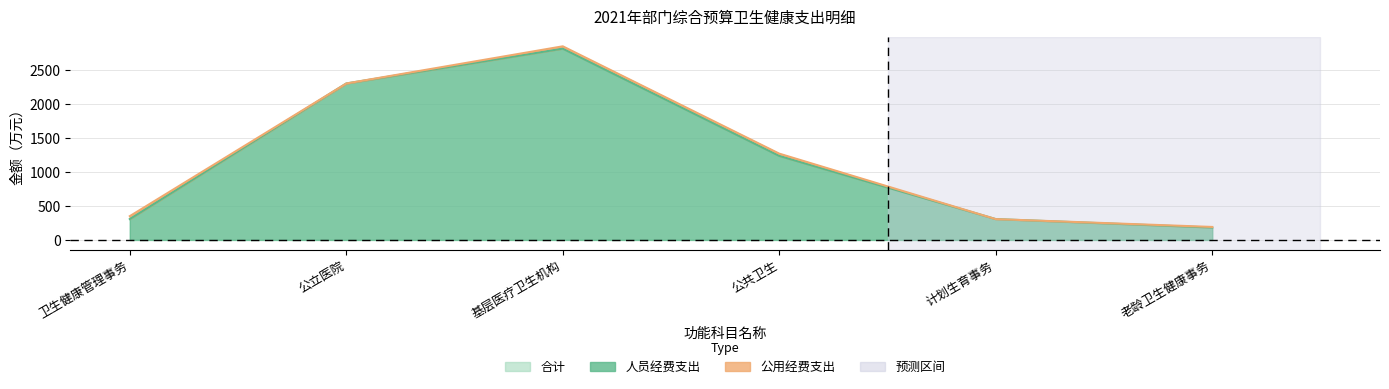

At how many categories does at least one series exceed 2469?

1